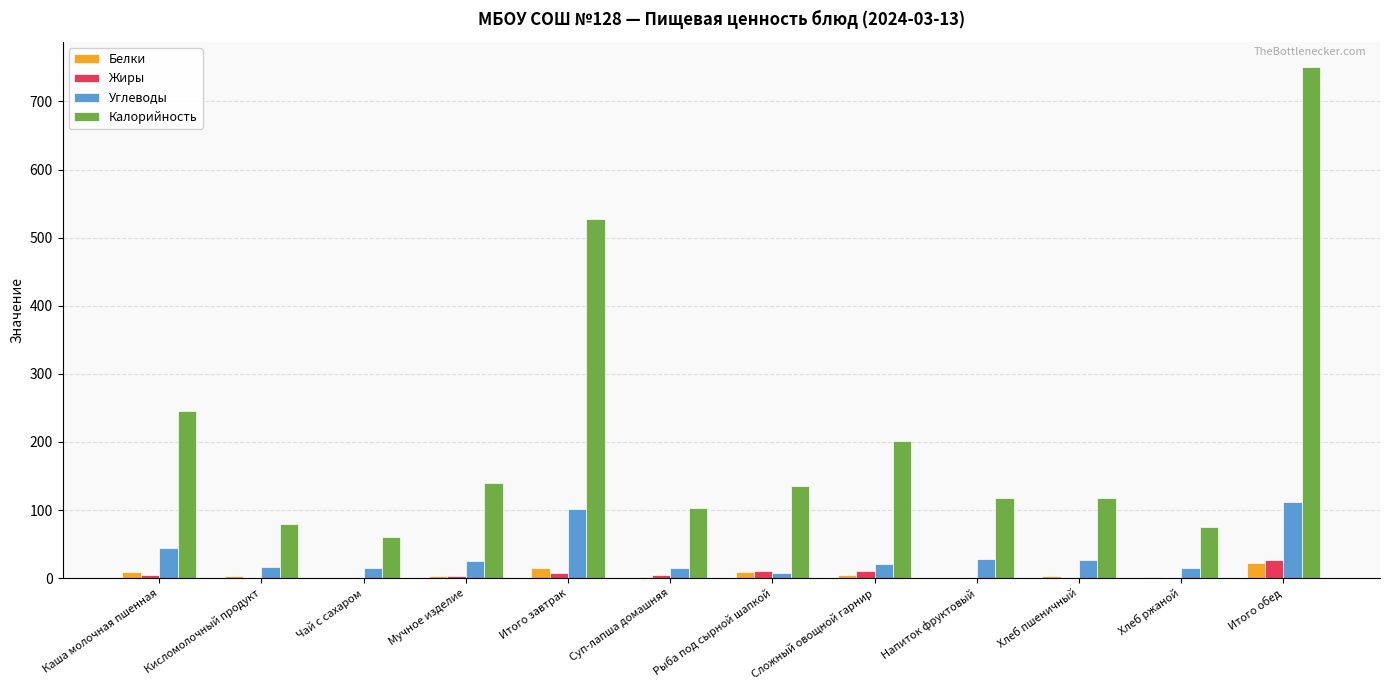

Is it true that Углеводы equals 112.4 at Итого обед?

True